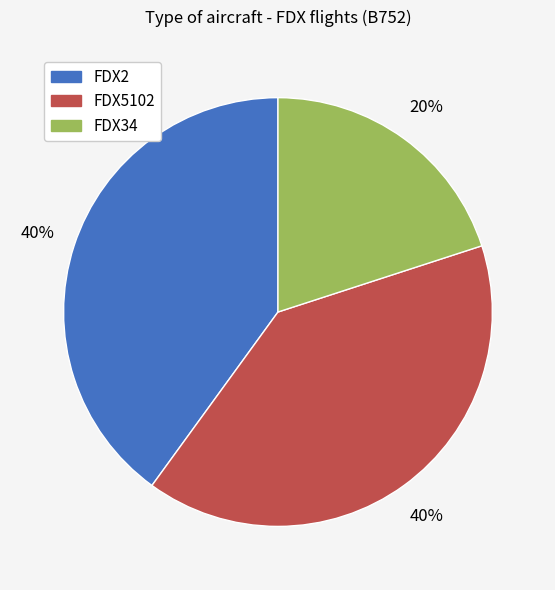

How many segments does this pie chart have?

3